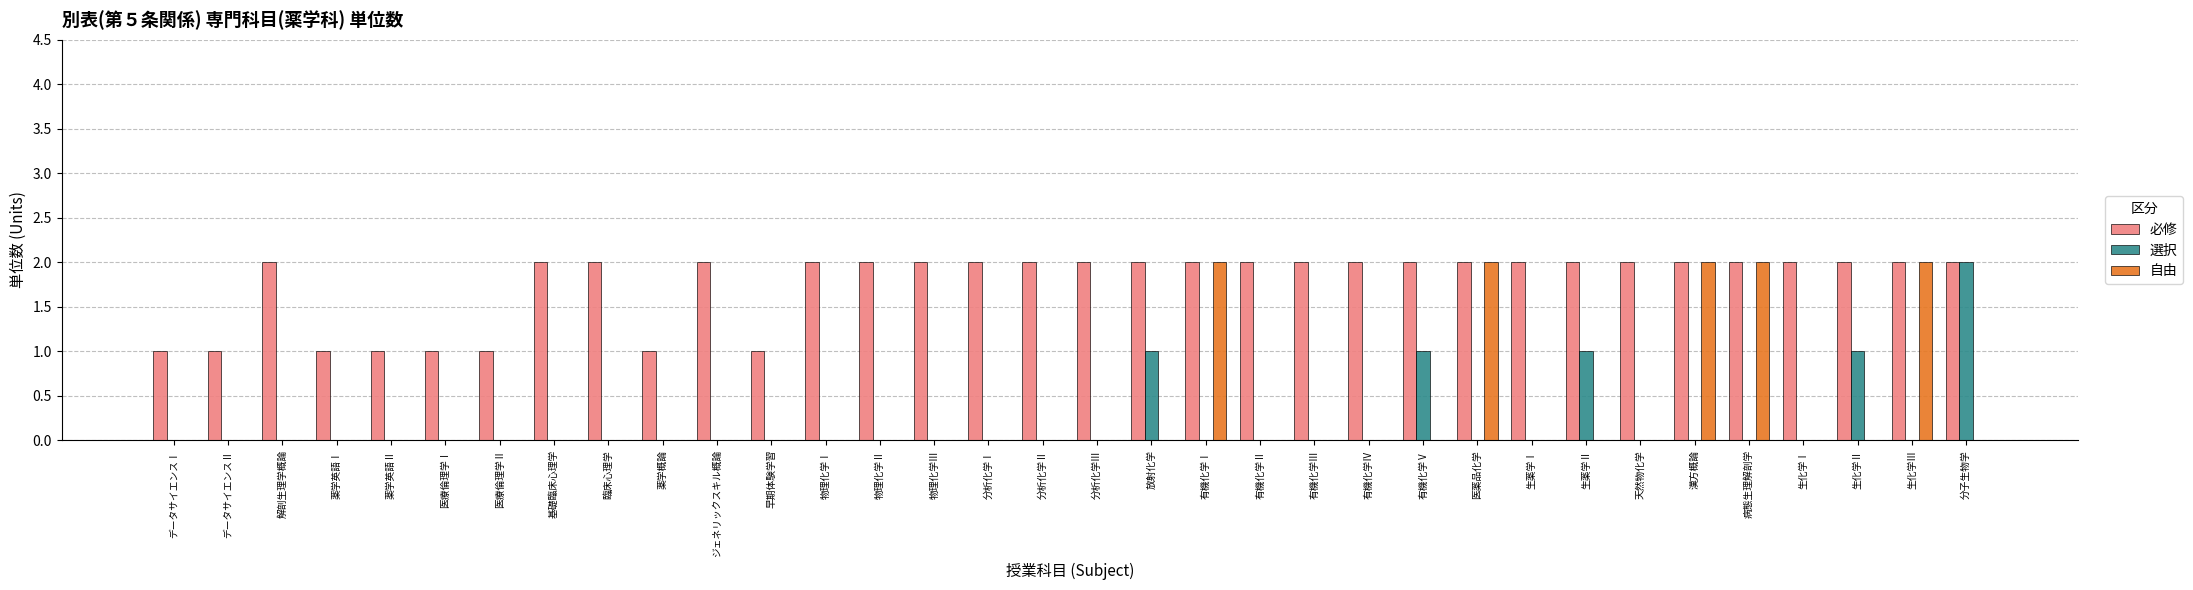

Is it true that 必修 equals 1 at 薬学概論?

True